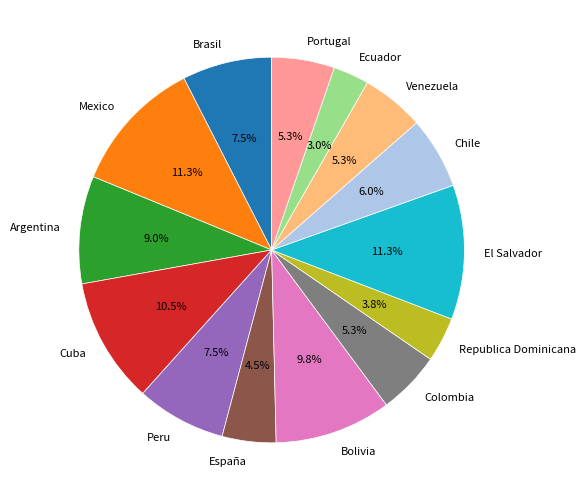

What is the smallest slice in the pie chart?

Ecuador